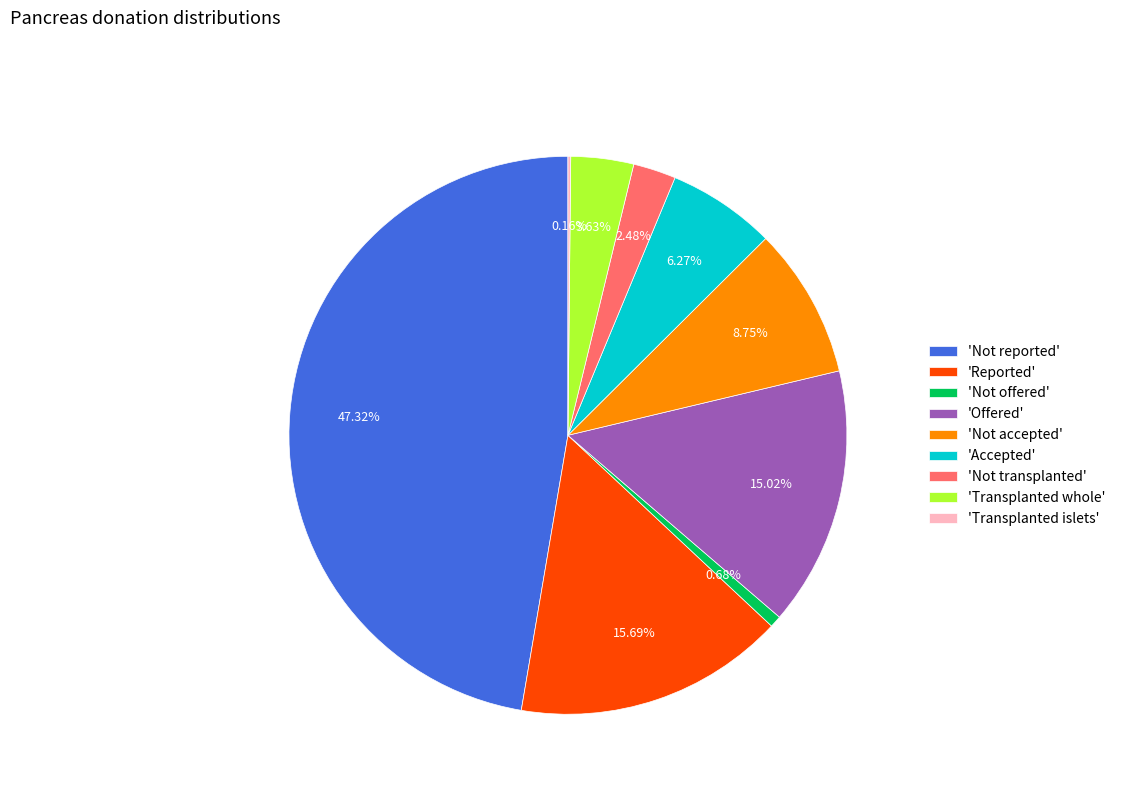

To the nearest percent, what is the average slice percentage?

11%